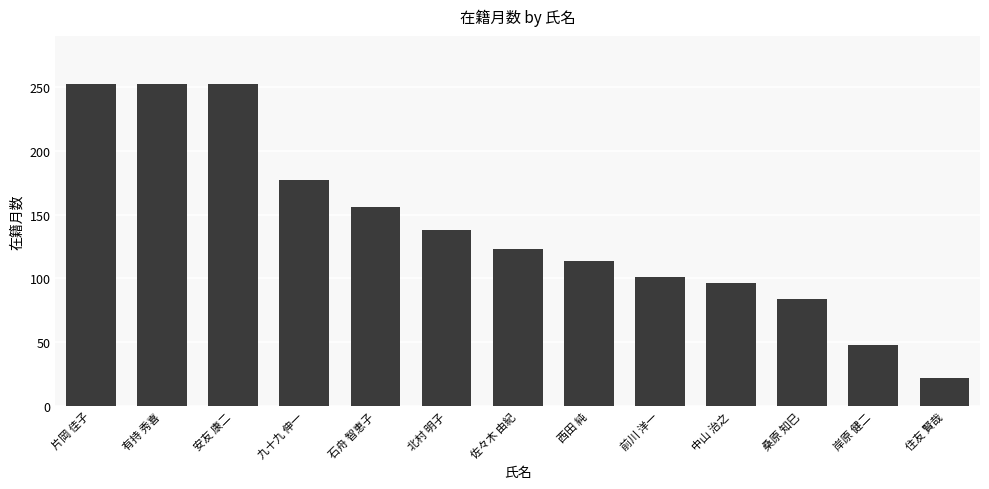

What is the value of the 7th bar from the left?

123